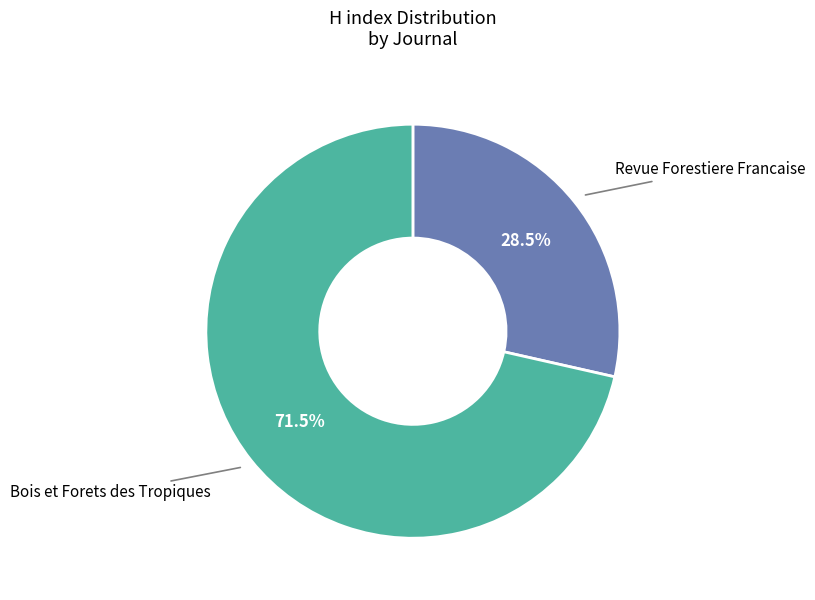

Which has a higher value, Revue Forestiere Francaise or Bois et Forets des Tropiques?

Bois et Forets des Tropiques